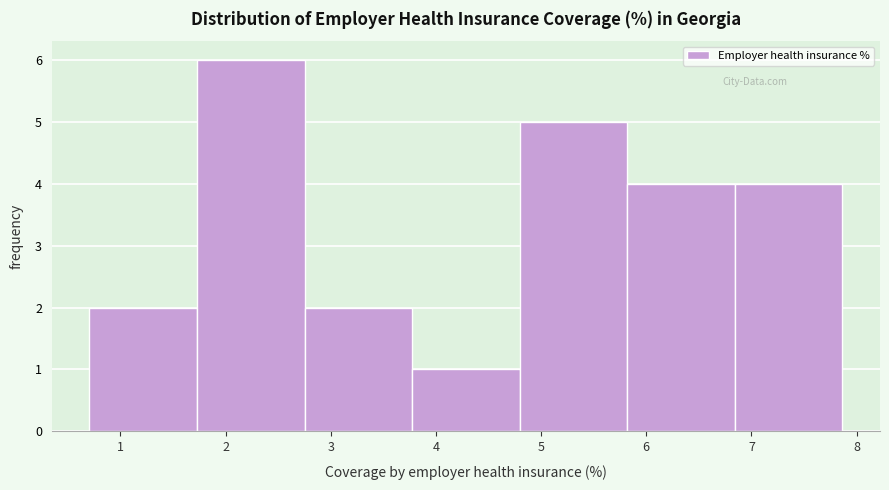

Reading left to right, list every bar in this chart as the range it spans on the x-axis followed by its height. Neither the bar edges nor the heights are printed on the chart, so give them approximately, as read against the axes.

0.7 to 1.7: 2
1.7 to 2.8: 6
2.8 to 3.8: 2
3.8 to 4.8: 1
4.8 to 5.8: 5
5.8 to 6.8: 4
6.8 to 7.9: 4